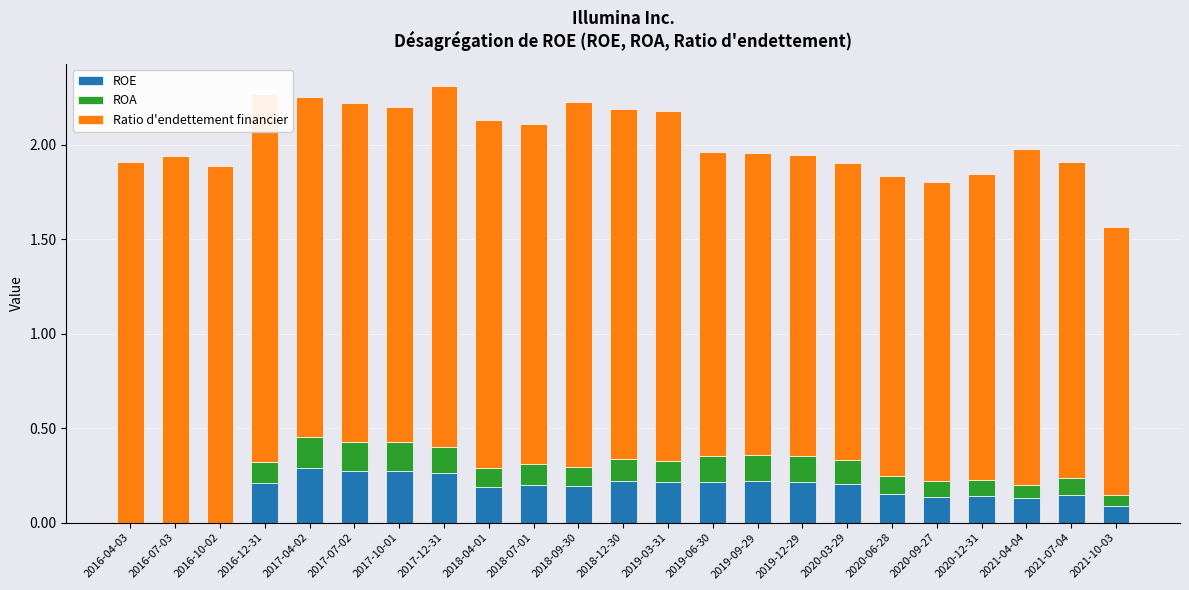

Rank the series by their maximum value, from lowest to highest.

ROA, ROE, Ratio d'endettement financier